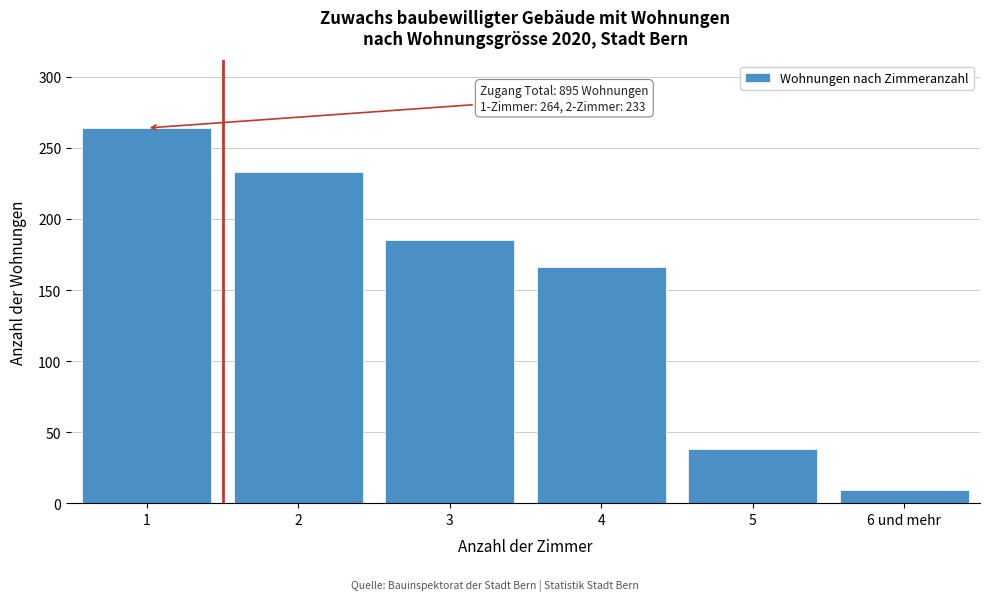

Reading left to right, extract all data points from this chart.

264	233	185	166	38	9